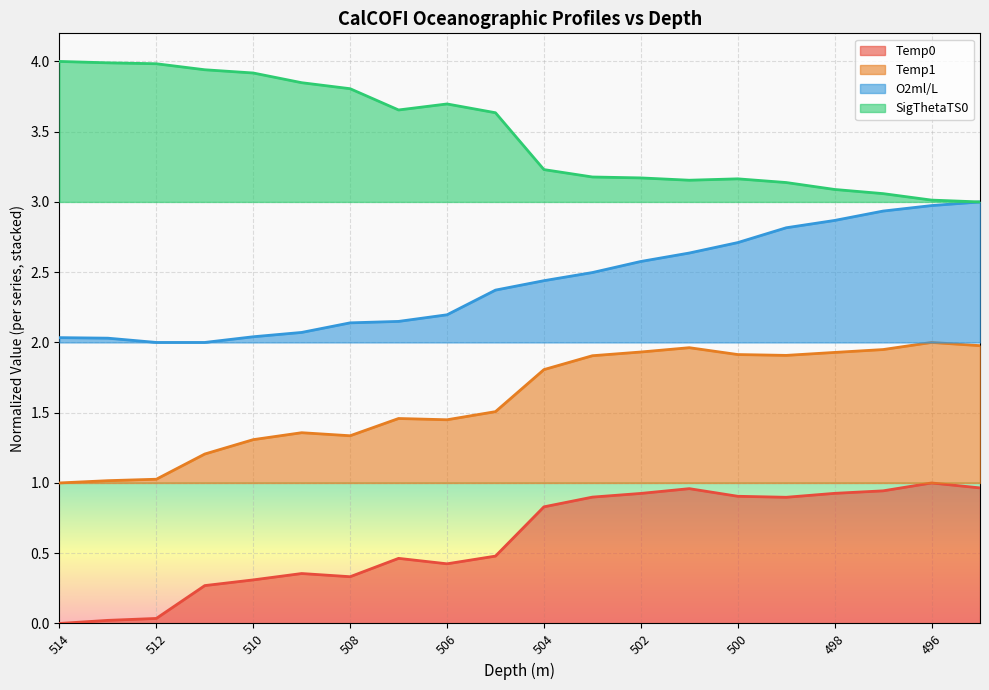

What is the maximum value for O2ml/L?

3.0